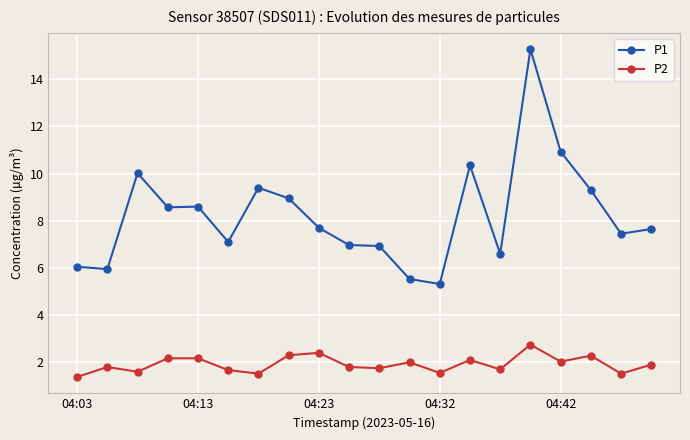

List the series in order of their peak value, lowest first.

P2, P1